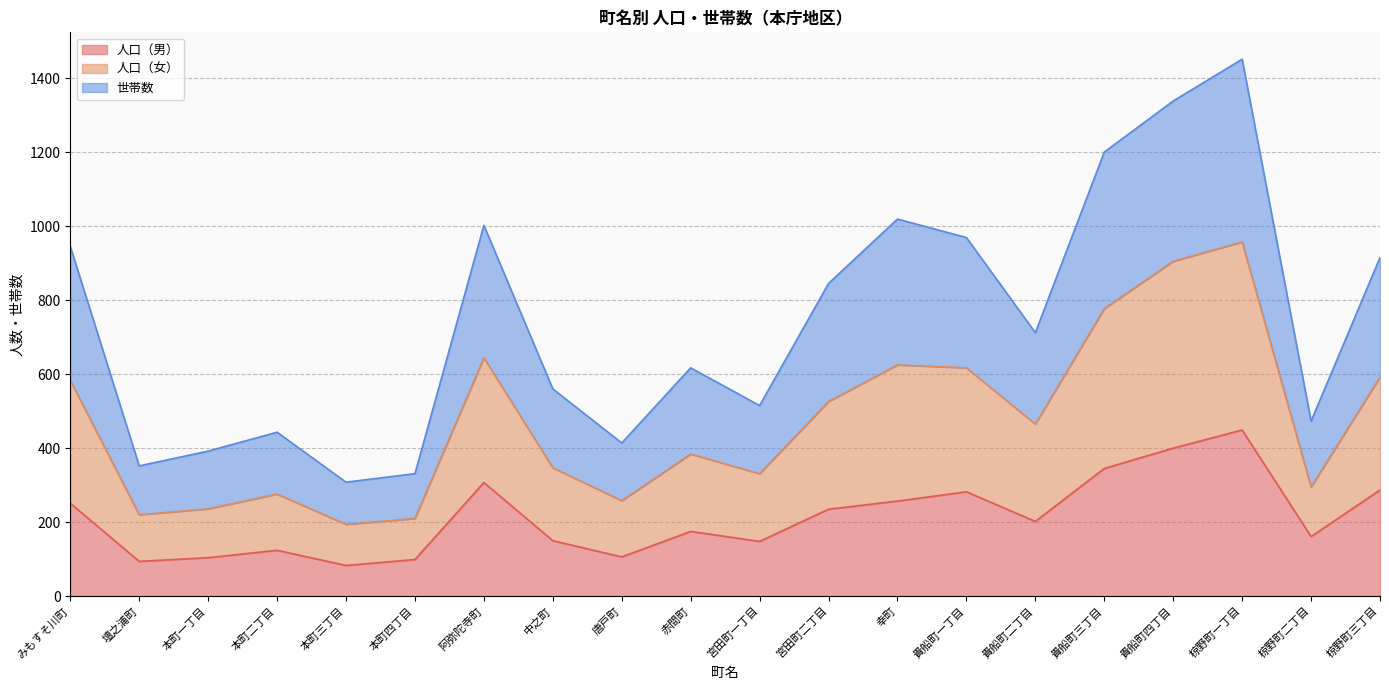

What is the label of the 17th point from the right?

本町二丁目